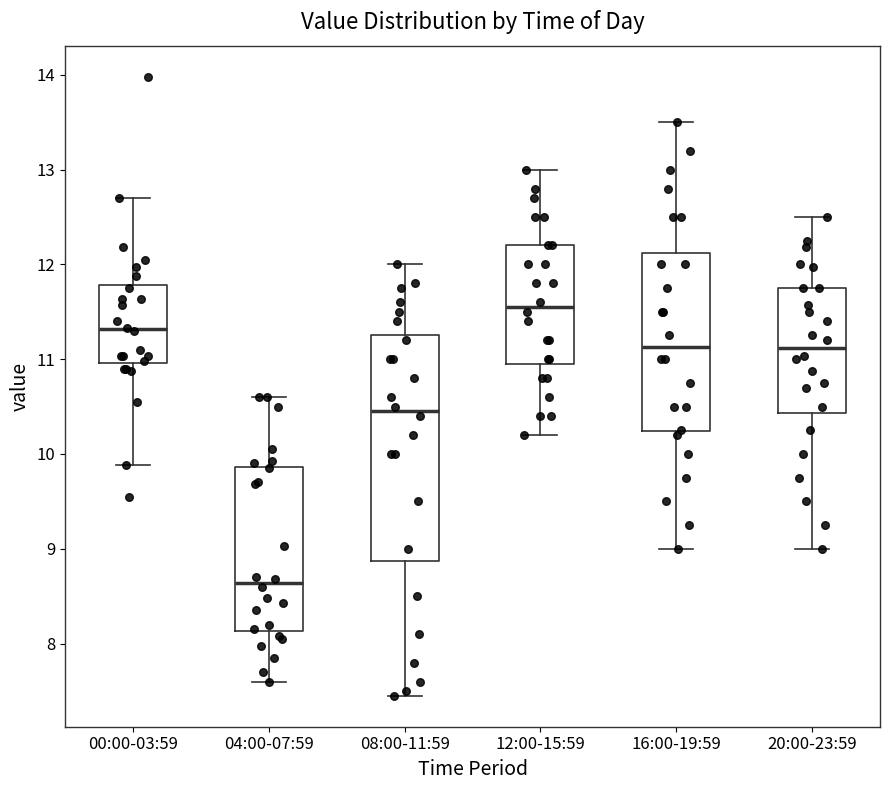

Reading left to right, read every box against the y-axis: the position of its median line, the range the box covers, and the ends of its whiskers. The values are not printed on the chart, so give them approximately, as read against the axis.

00:00-03:59: median 11.3, box 11.0 to 11.8, whiskers 9.9 to 12.7
04:00-07:59: median 8.6, box 8.1 to 9.9, whiskers 7.6 to 10.6
08:00-11:59: median 10.5, box 8.9 to 11.3, whiskers 7.5 to 12.0
12:00-15:59: median 11.6, box 11.0 to 12.2, whiskers 10.2 to 13.0
16:00-19:59: median 11.1, box 10.2 to 12.1, whiskers 9.0 to 13.5
20:00-23:59: median 11.1, box 10.4 to 11.8, whiskers 9.0 to 12.5